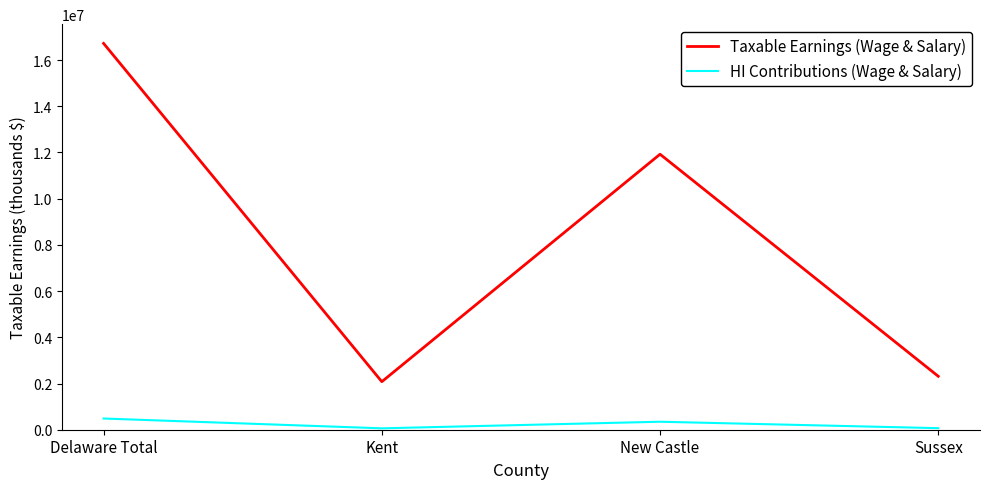

Is the value of HI Contributions (Wage & Salary) at Kent greater than the value of Taxable Earnings (Wage & Salary) at New Castle?

No